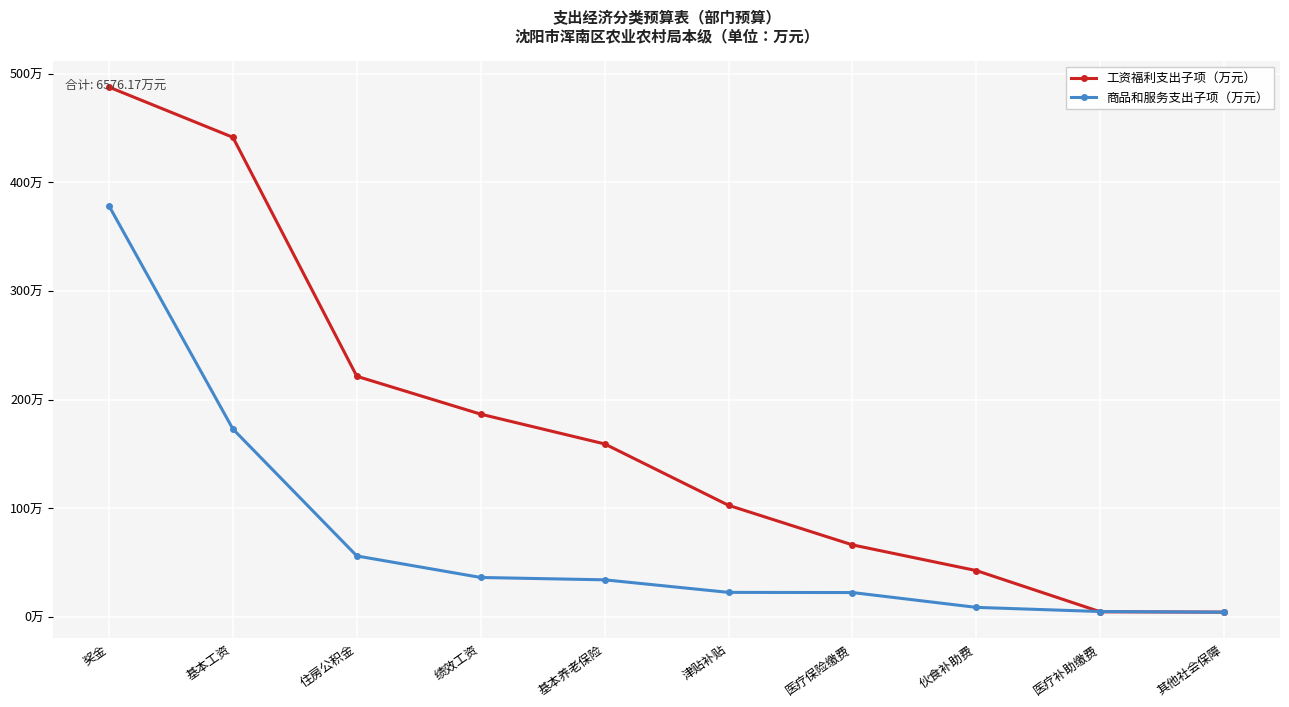

Where do 工资福利支出子项（万元） and 商品和服务支出子项（万元） first cross each other?

伙食补助费 and 医疗补助缴费